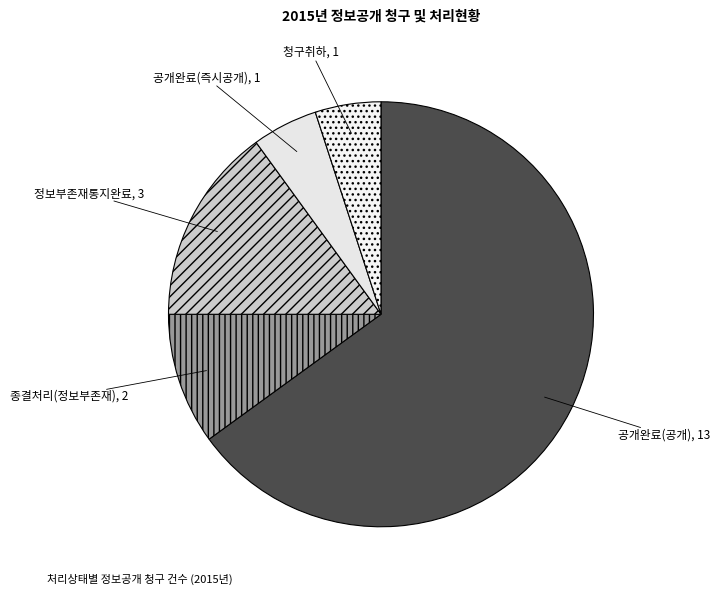

Do 공개완료(공개) and 종결처리(정보부존재) together represent more than half of the pie?

Yes